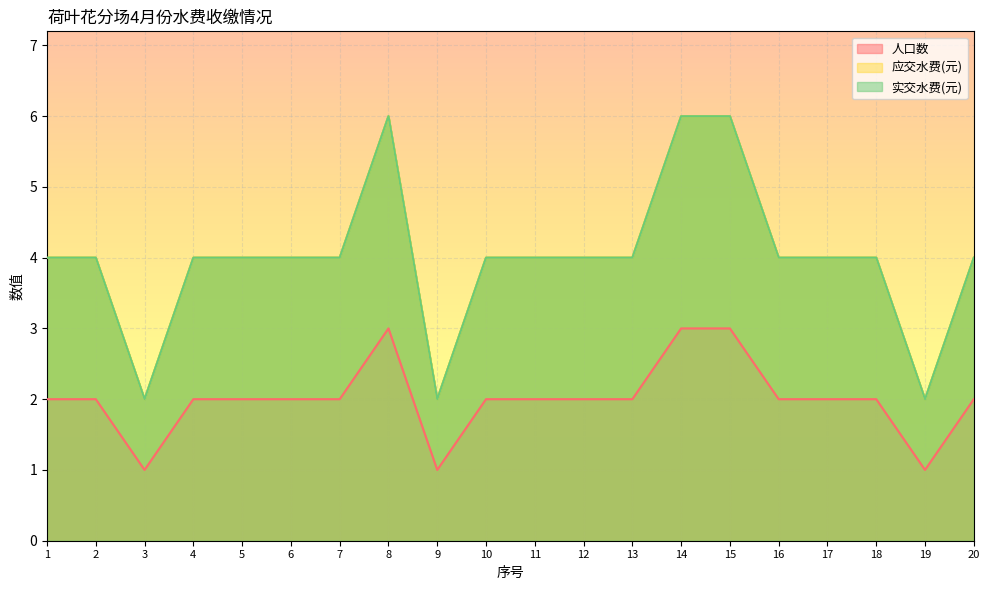

What is the total value across all series at 9?

5